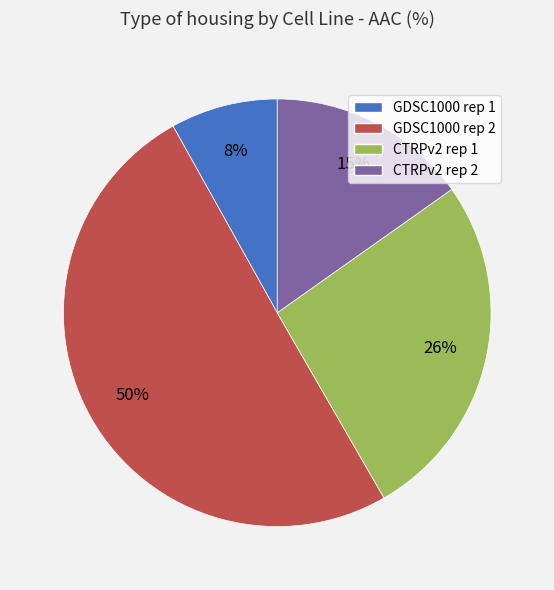

What is the largest slice in the pie chart?

GDSC1000 rep 2